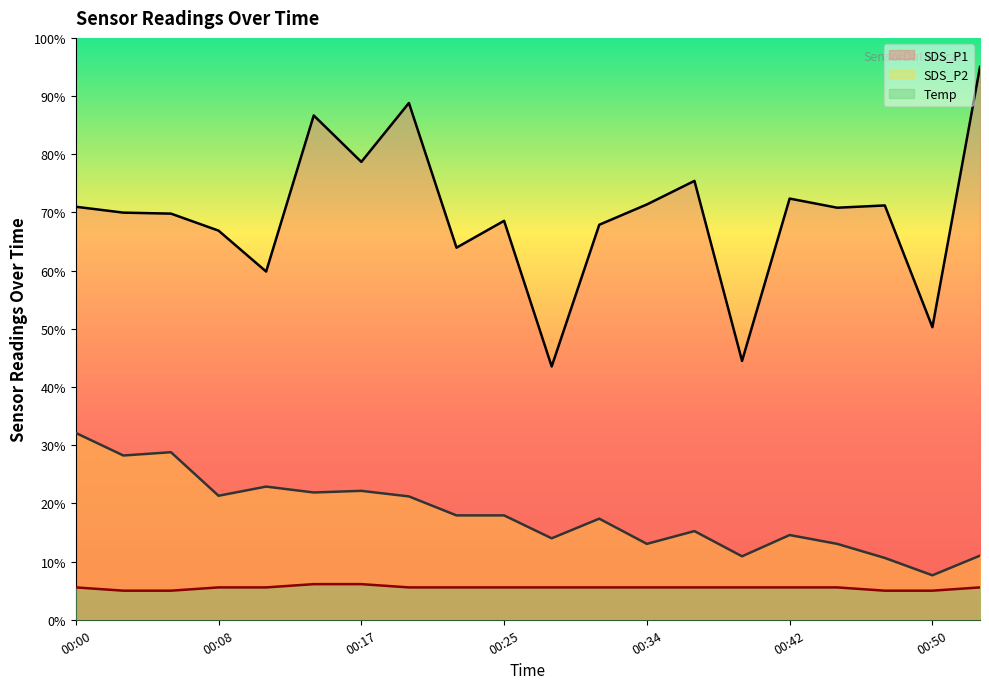

Reading left to right, list all the values displayed in this chart.

SDS_P1: 00:00=71.0	00:03=70.0	00:06=69.8	00:08=66.9	00:11=59.8	00:14=86.7	00:17=78.7	00:20=88.8	00:22=64.0	00:25=68.6	00:28=43.5	00:31=67.9	00:34=71.4	00:36=75.4	00:39=44.5	00:42=72.4	00:45=70.8	00:48=71.2	00:50=50.3	00:53=95.0
SDS_P2: 00:00=32.1	00:03=28.2	00:06=28.8	00:08=21.3	00:11=22.9	00:14=21.9	00:17=22.2	00:20=21.2	00:22=17.9	00:25=17.9	00:28=14.0	00:31=17.4	00:34=13.0	00:36=15.2	00:39=10.9	00:42=14.6	00:45=13.0	00:48=10.6	00:50=7.6	00:53=11.0
Temp: 00:00=5.6	00:03=5.0	00:06=5.0	00:08=5.6	00:11=5.6	00:14=6.1	00:17=6.1	00:20=5.6	00:22=5.6	00:25=5.6	00:28=5.6	00:31=5.6	00:34=5.6	00:36=5.6	00:39=5.6	00:42=5.6	00:45=5.6	00:48=5.0	00:50=5.0	00:53=5.6